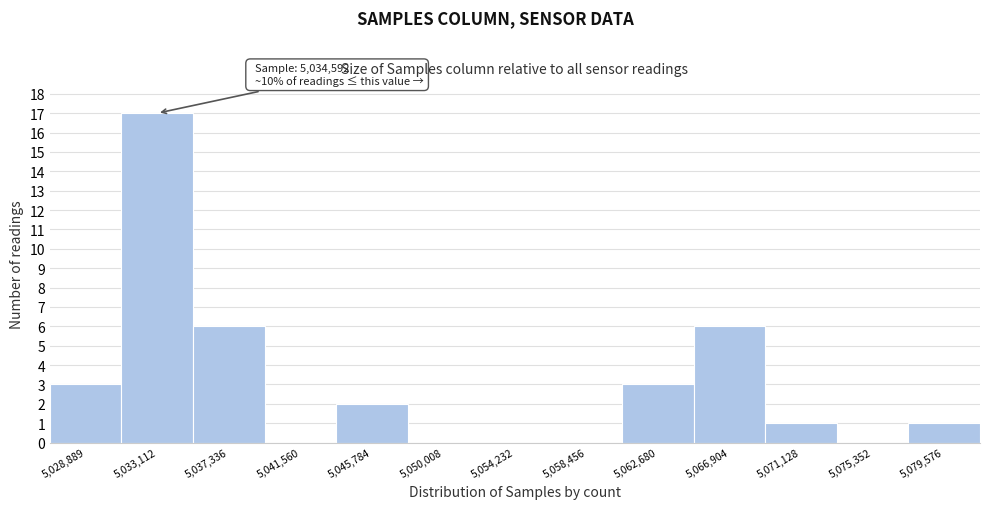

Reading left to right, transcribe all the data shown in this chart.

5,028,889=3	5,033,112=17	5,037,336=6	5,041,560=0	5,045,784=2	5,050,008=0	5,054,232=0	5,058,456=0	5,062,680=3	5,066,904=6	5,071,128=1	5,075,352=0	5,079,576=1